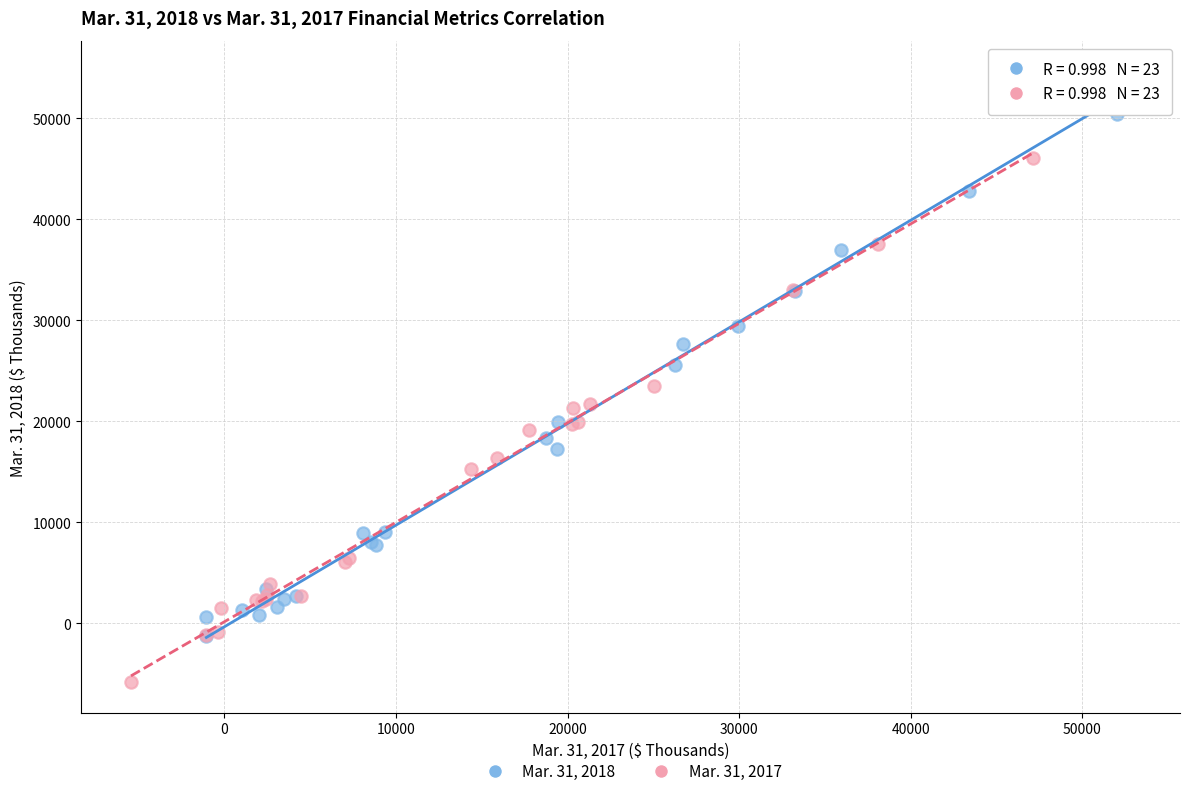

Which series reaches the maximum Y coordinate?

Mar. 31, 2018